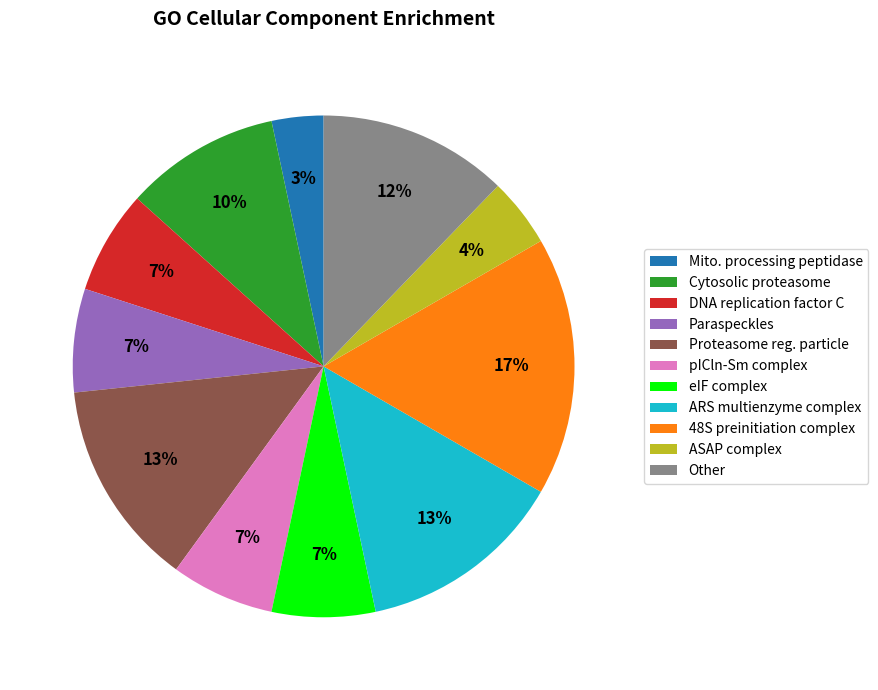

To the nearest percent, what is the difference between the ASAP complex and Mito. processing peptidase slice percentages?

1%